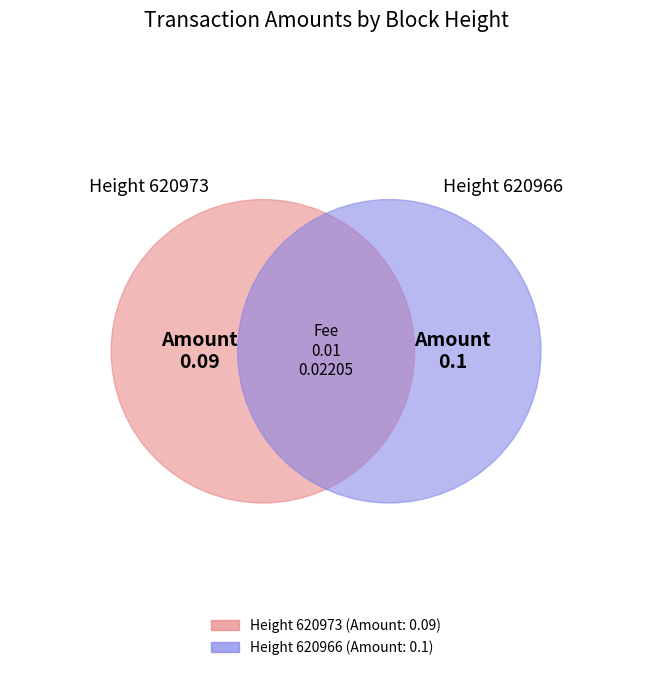

Which category has the smallest portion of the pie?

620973